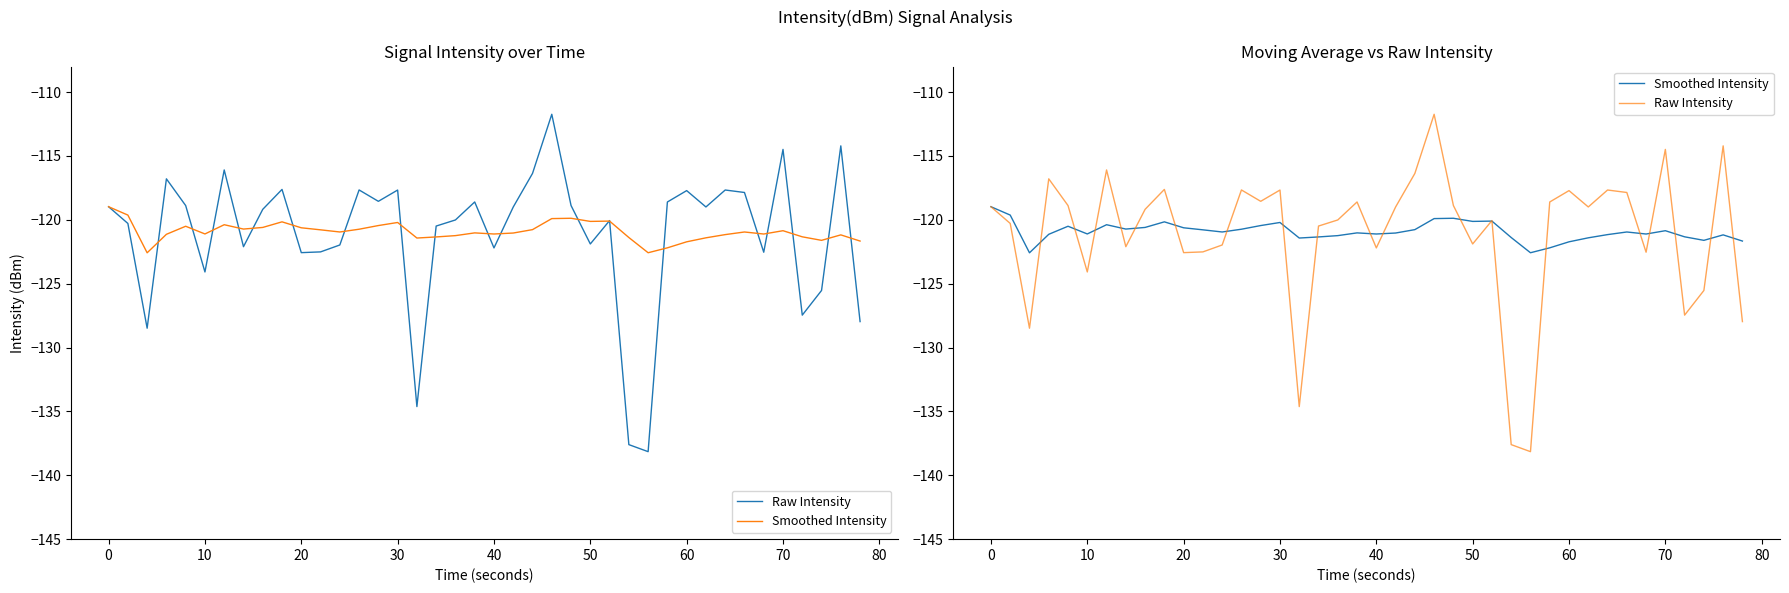

What are all the series names shown in the legend?

Raw Intensity, Smoothed Intensity